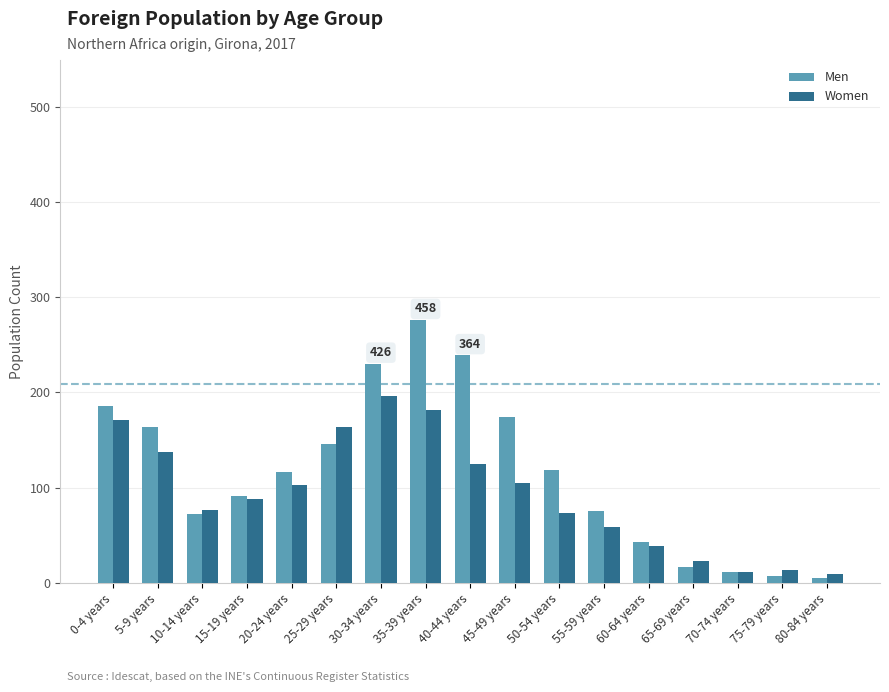

Are the bars grouped side by side (vs. stacked)?

Yes